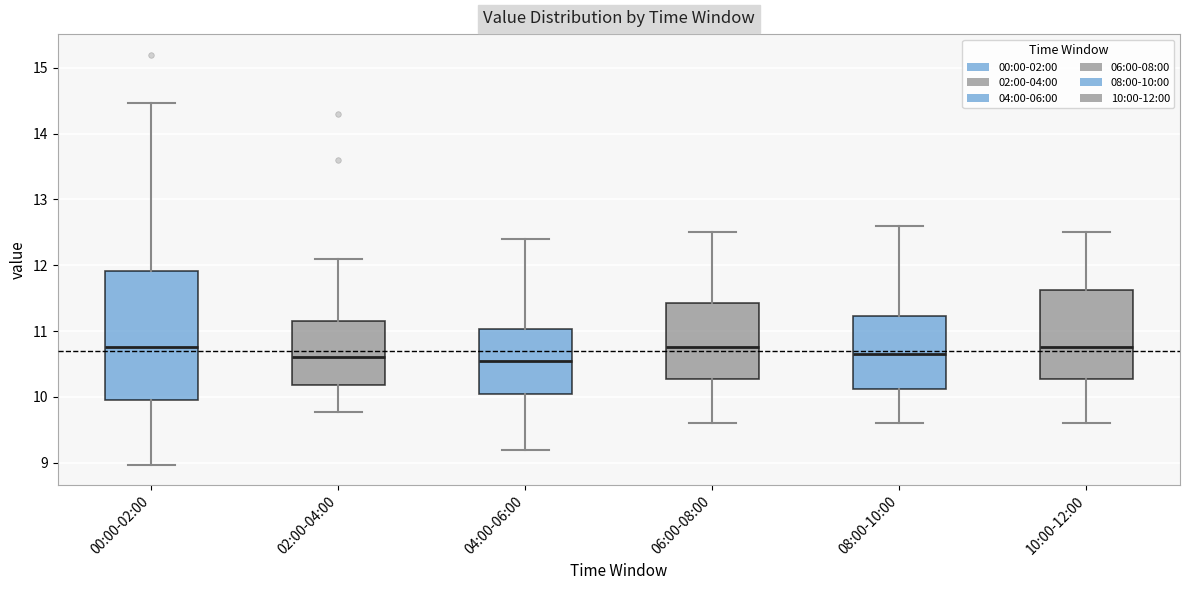

Reading left to right, transcribe this box plot: for each box, give where its median line is, the range the box spans, and where its two whiskers end, as read against the y-axis. The values are not printed on the chart, so give them approximately, as read against the axis.

00:00-02:00: median 10.8, box 10.0 to 11.9, whiskers 9.0 to 14.5
02:00-04:00: median 10.6, box 10.2 to 11.2, whiskers 9.8 to 12.1
04:00-06:00: median 10.6, box 10.1 to 11.0, whiskers 9.2 to 12.4
06:00-08:00: median 10.8, box 10.3 to 11.4, whiskers 9.6 to 12.5
08:00-10:00: median 10.7, box 10.1 to 11.2, whiskers 9.6 to 12.6
10:00-12:00: median 10.8, box 10.3 to 11.6, whiskers 9.6 to 12.5